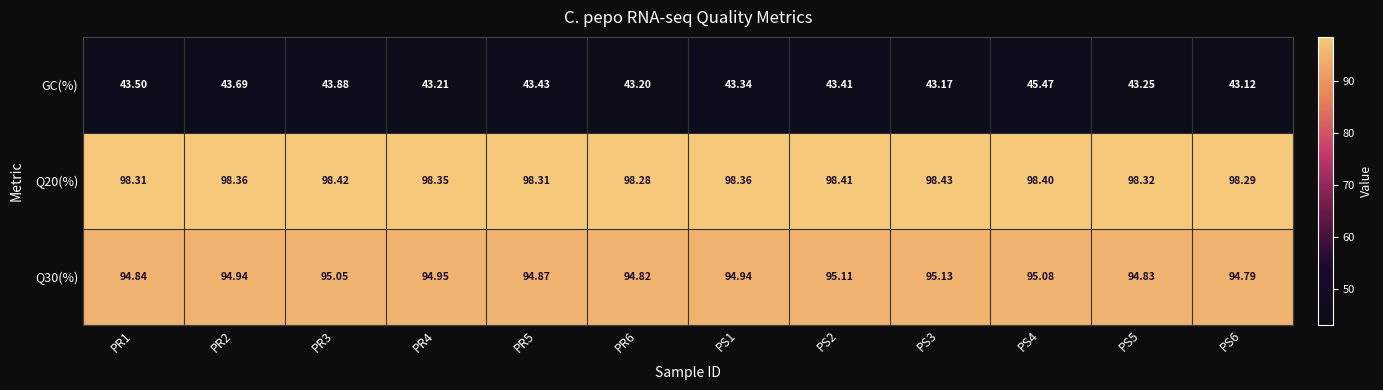

Which series changed the most between PS1 and PS5?

Q30(%)